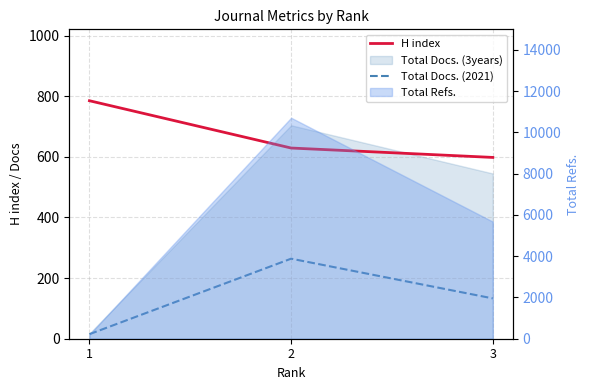

What is the value of the Total Docs. (2021) point at the 2nd from the left?

264